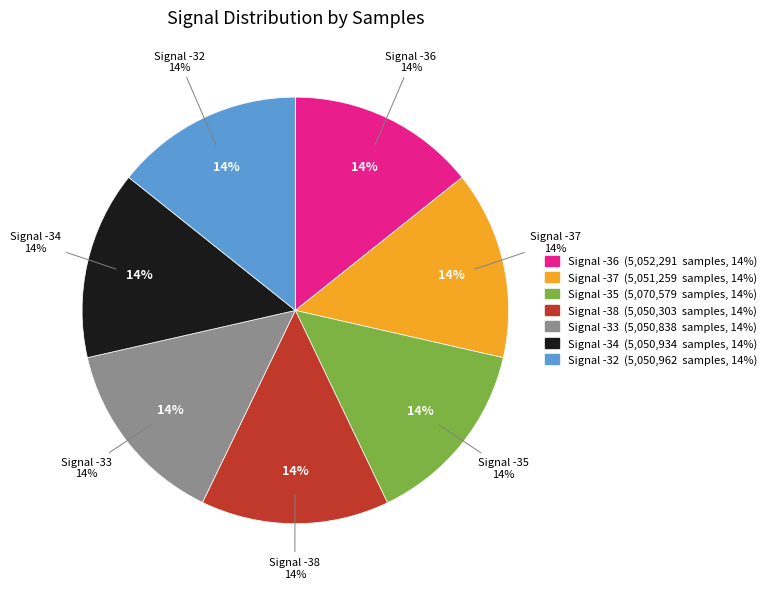

Does any single category account for the majority?

No